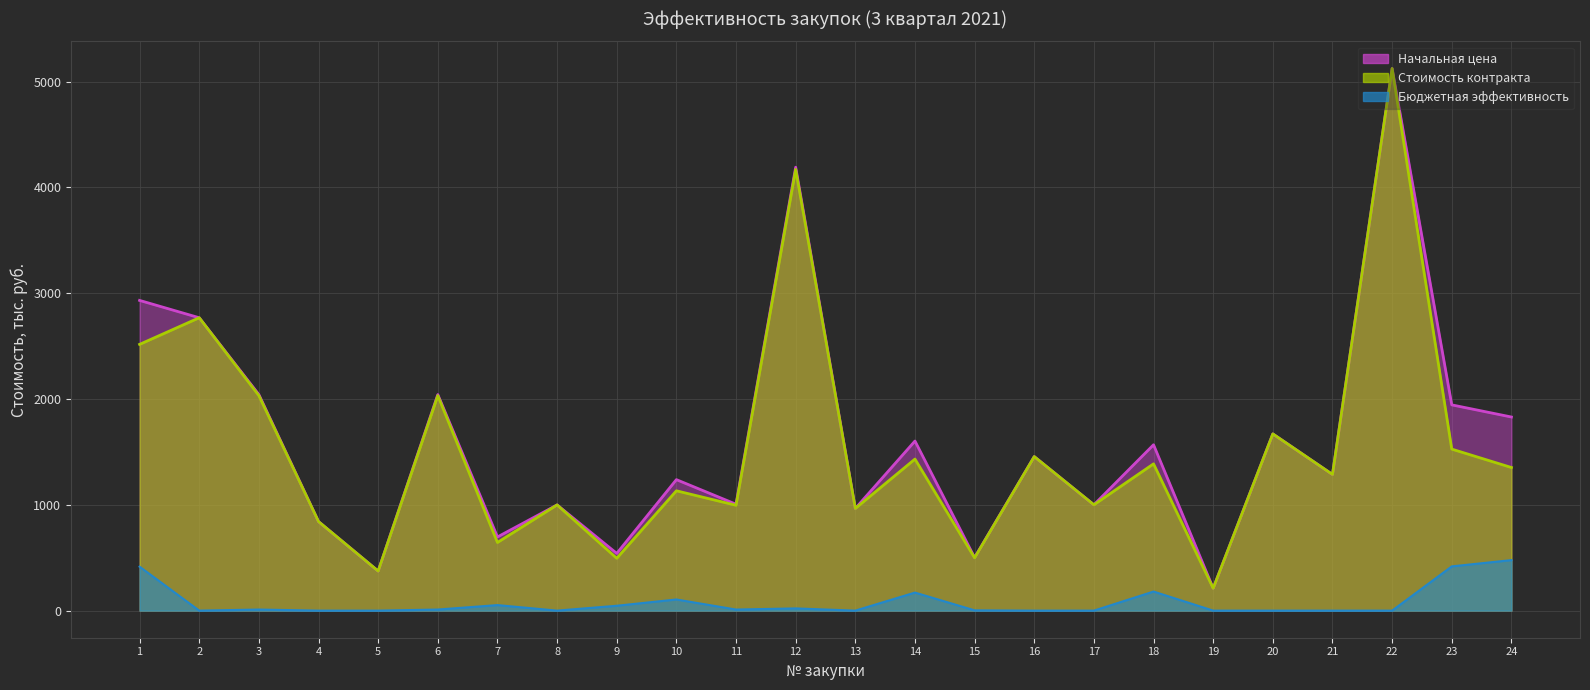

Where does the Бюджетная эффективность series first go above 10?

1